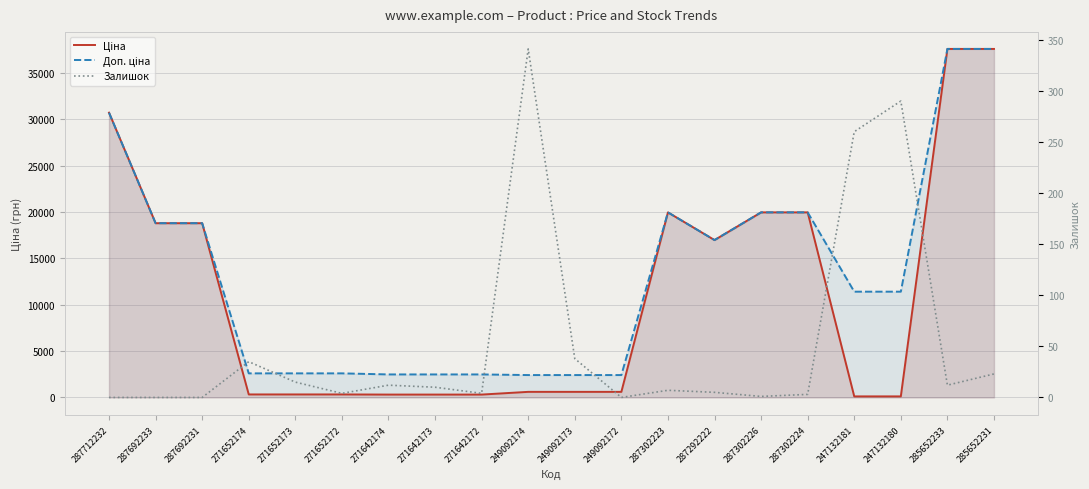

List the series in order of their peak value, lowest first.

Залишок, Ціна, Доп. ціна